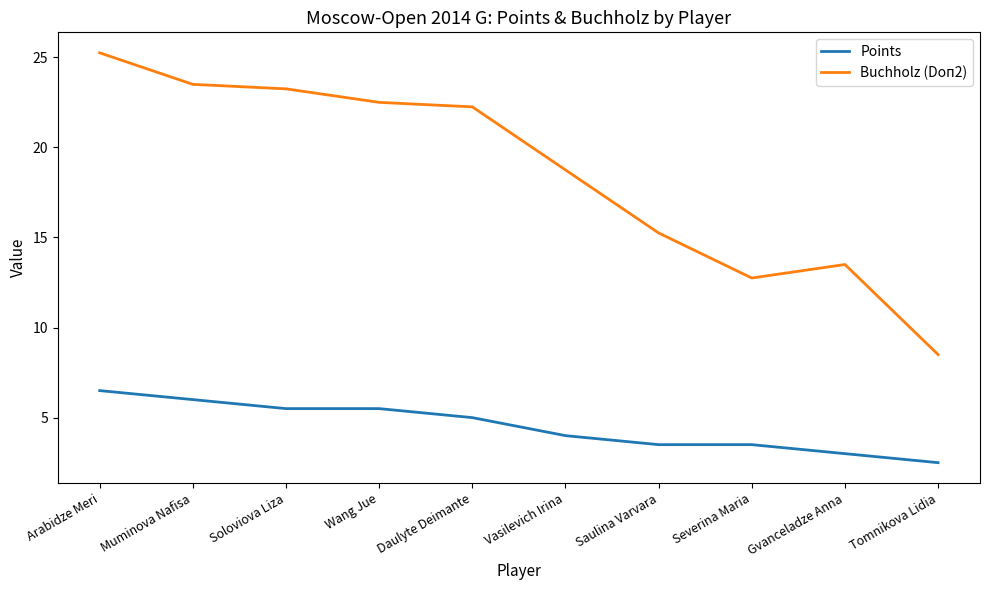

What position from the right is Soloviova Liza?

8